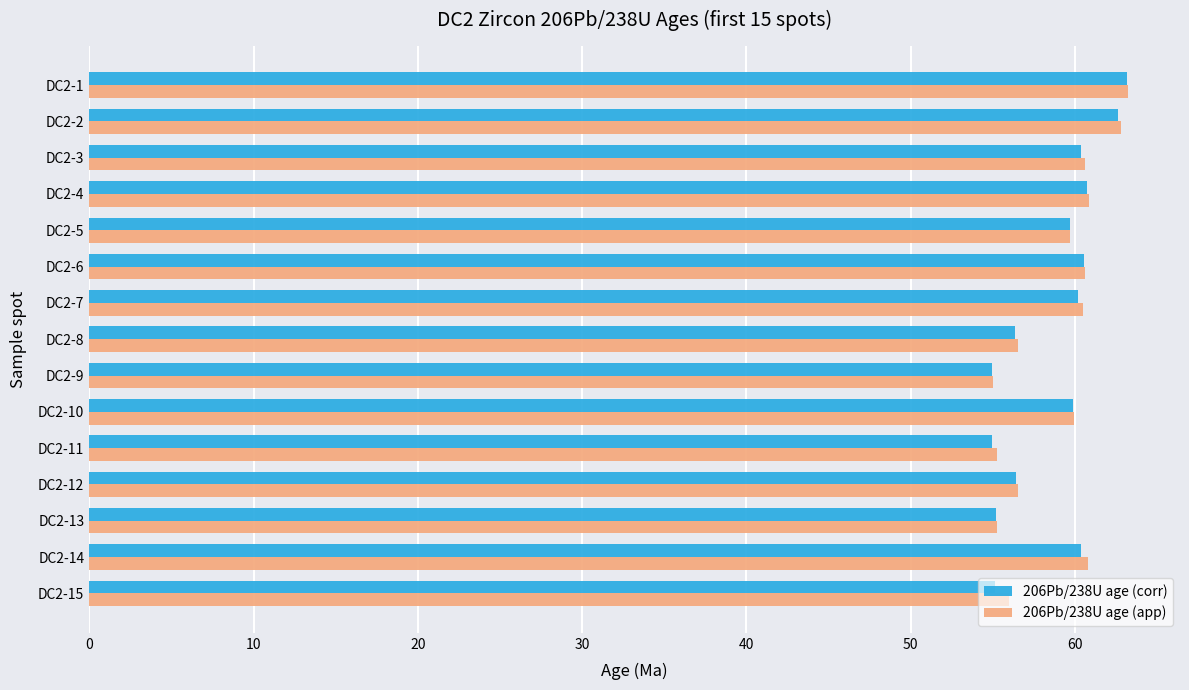

What is the average value of the 206Pb/238U age (corr) series?

58.7